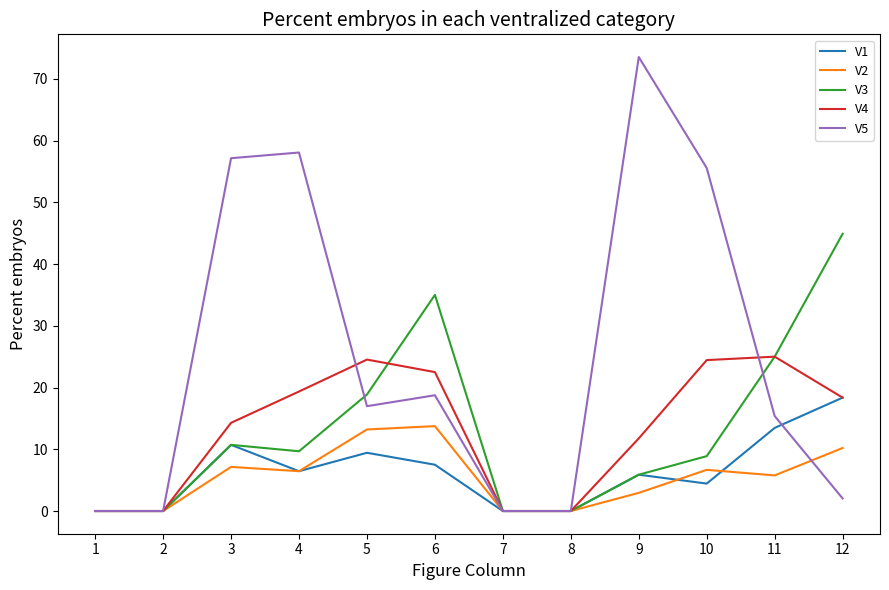

What is the difference between the maximum and second lowest values in the V4 series?

25.0